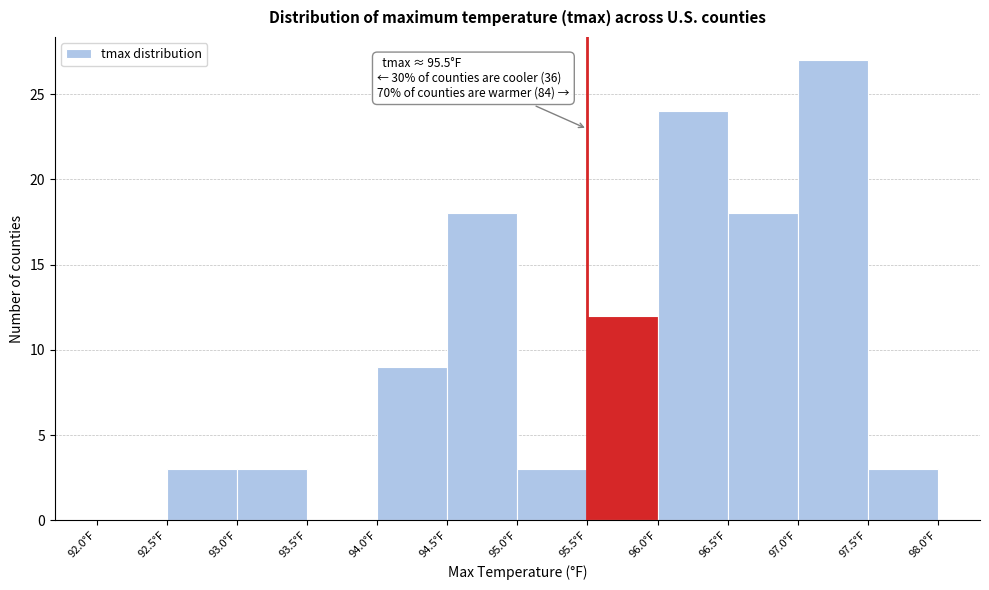

Which range on the x-axis has the tallest bar?

97.0 to 97.5